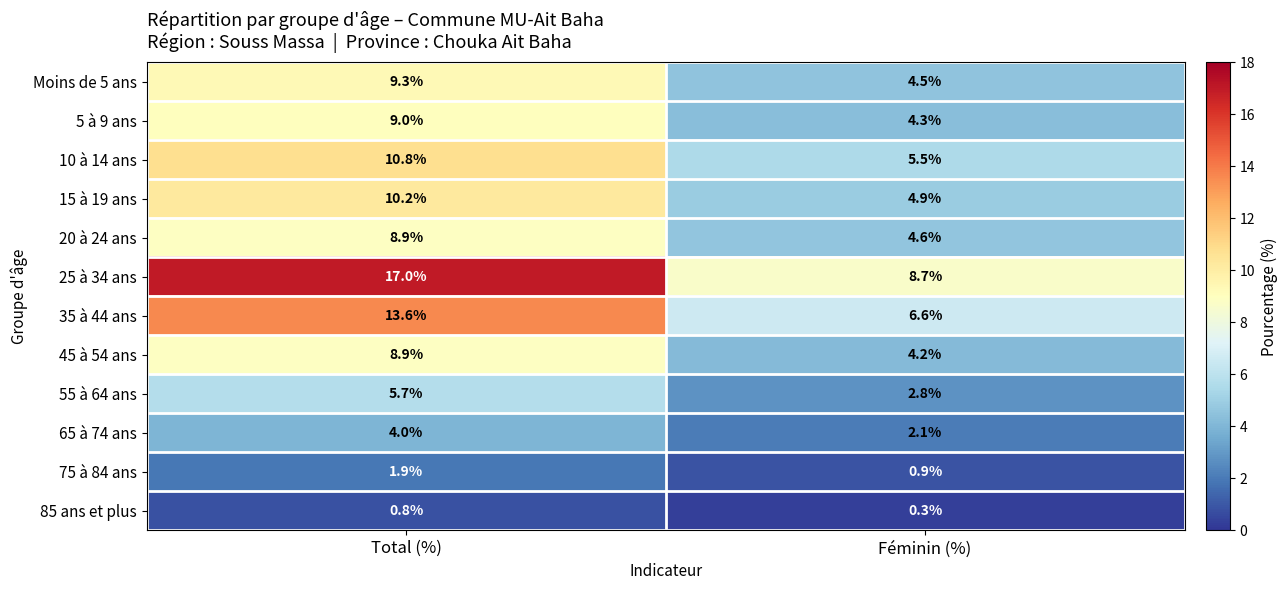

What is the sum of the 10 à 14 ans values at Féminin (%) and Total (%)?

16.3